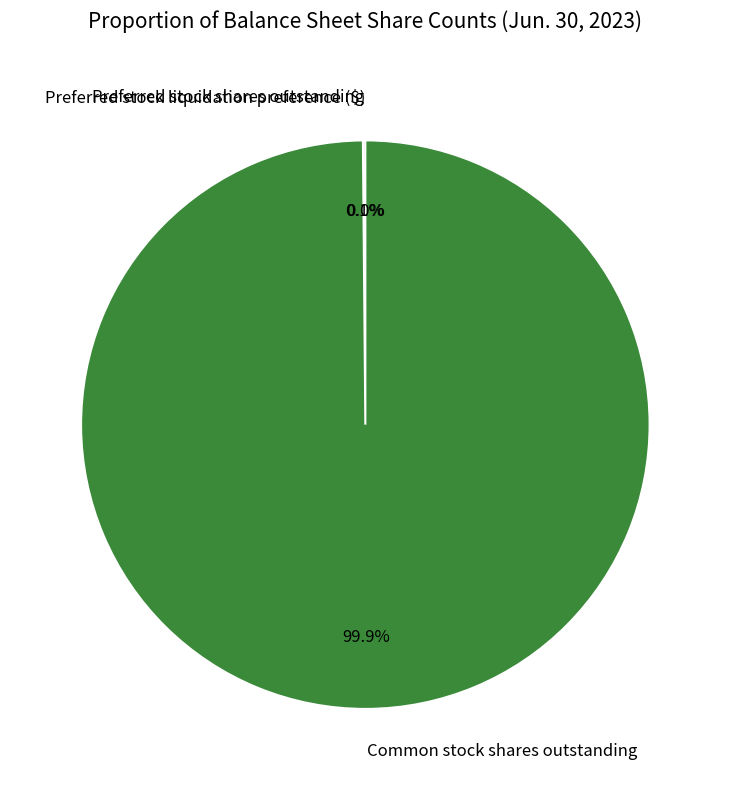

What portion of the pie excludes Common stock shares outstanding?

0.1%